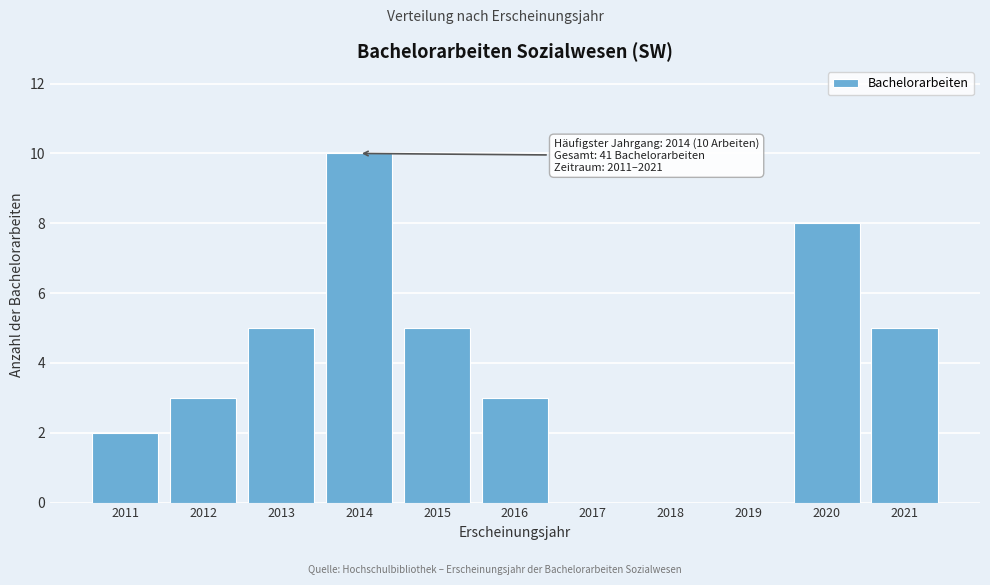

Reading right to left, transcribe all the data shown in this chart.

2021=5	2020=8	2019=0	2018=0	2017=0	2016=3	2015=5	2014=10	2013=5	2012=3	2011=2